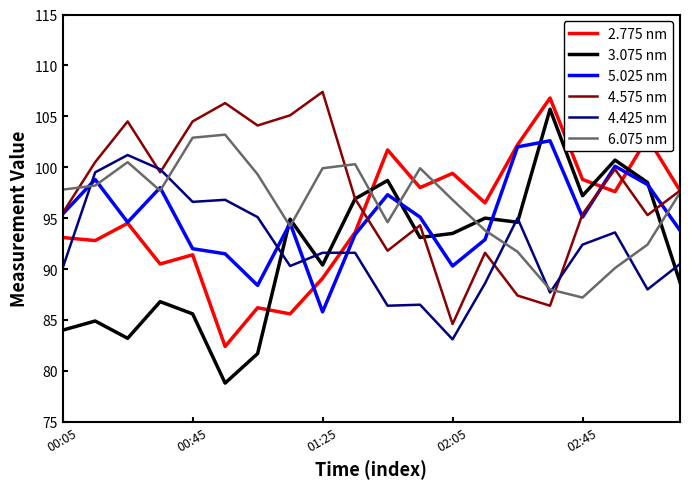

What is the minimum value shown in the chart?

78.8